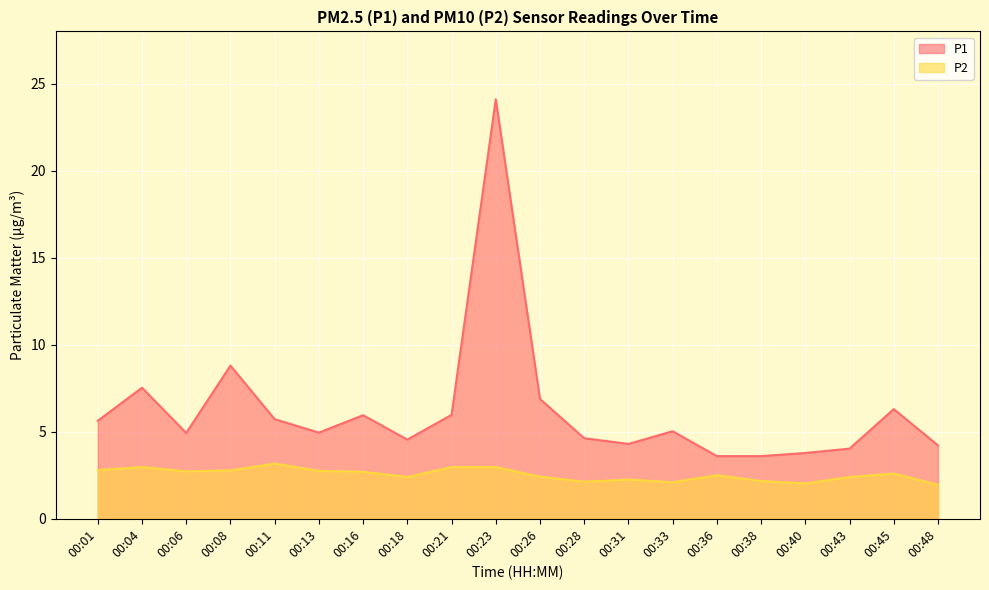

How many lines are shown in the chart?

2